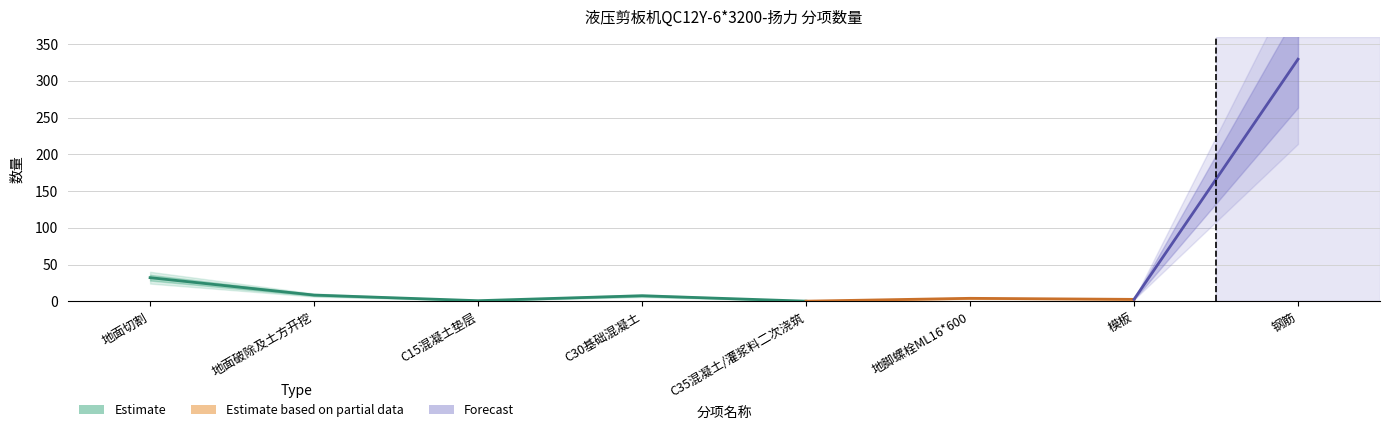

What is the sum of all 数量 values?

384.9